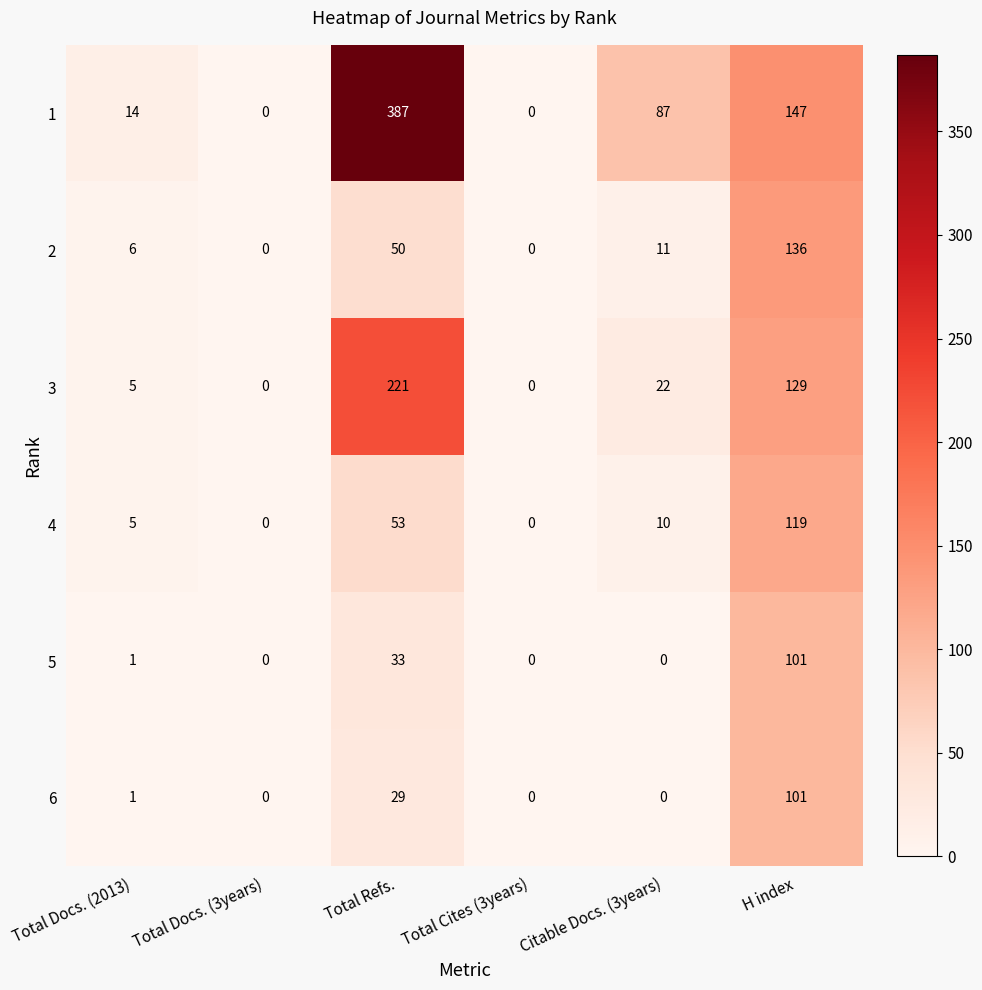

What is the difference between the highest and lowest values at H index?

46